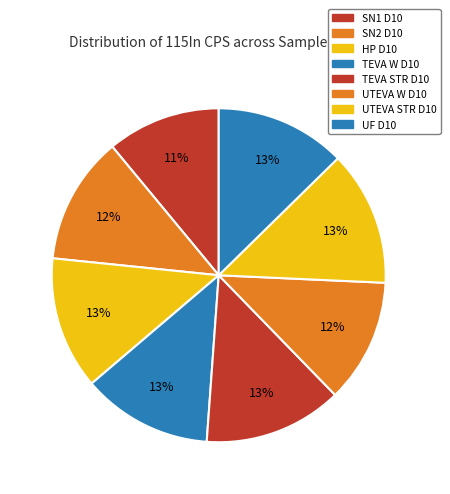

How many slices are in this pie chart?

8